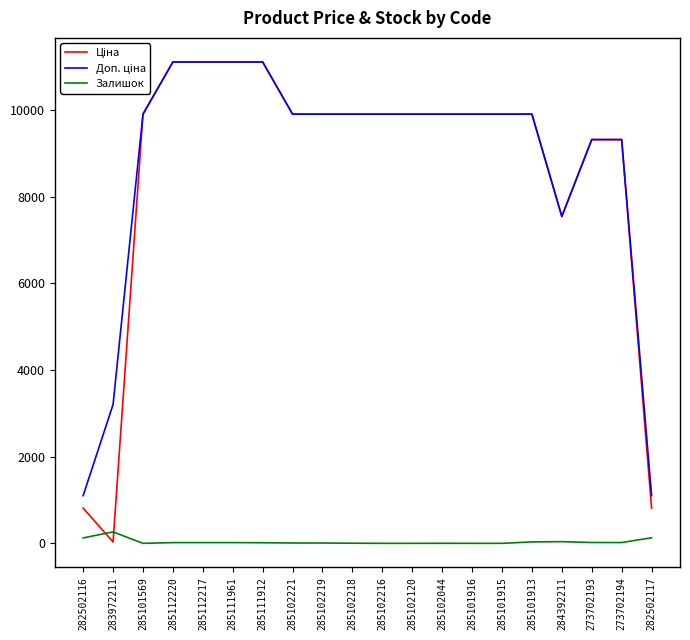

True or false: Залишок has a value of 7.0 at 285102219.

True